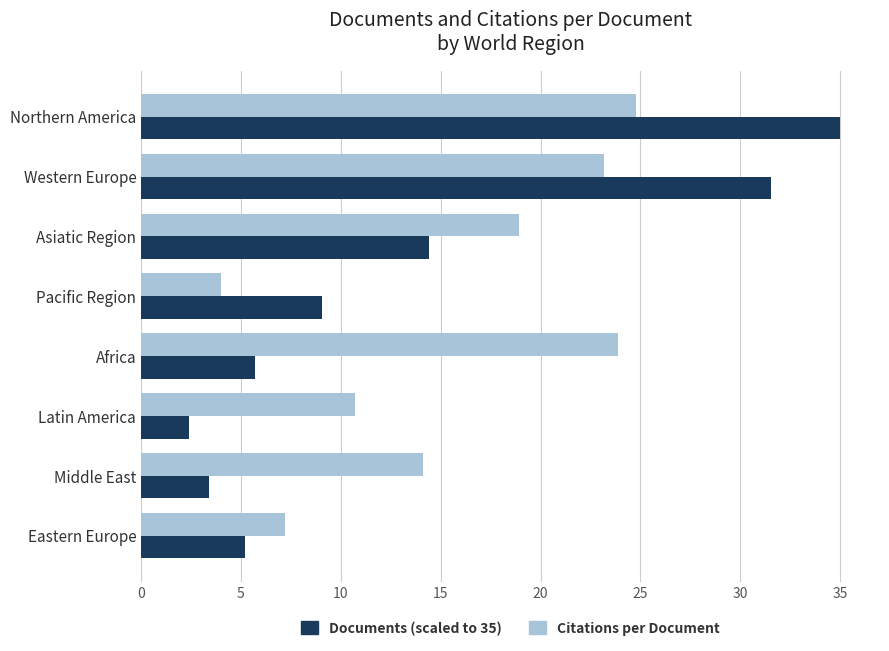

What is the smallest value displayed?

2.4